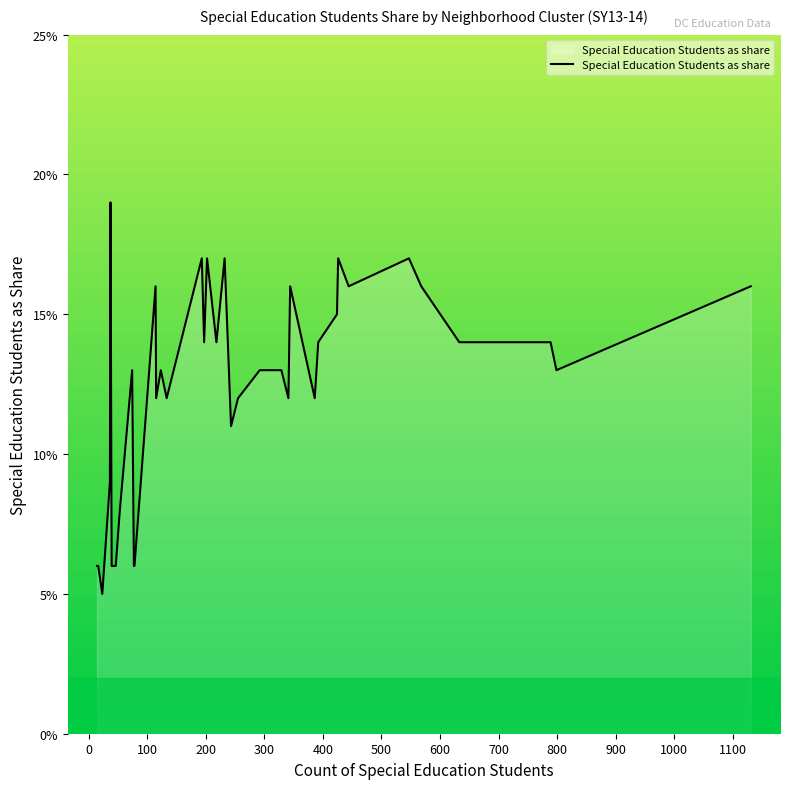

What is the value of the 14th point from the left?

0.1